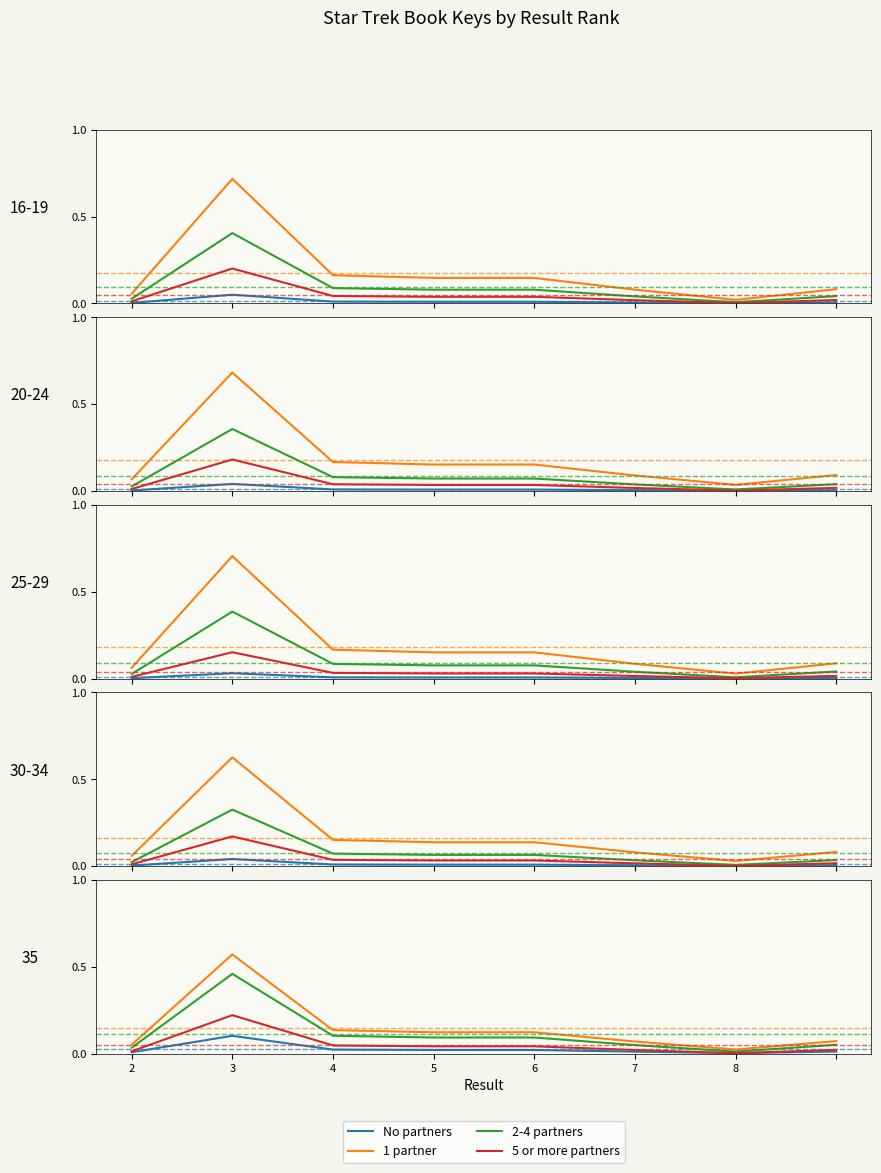

True or false: No partners has more than 0 interior local peaks.

True